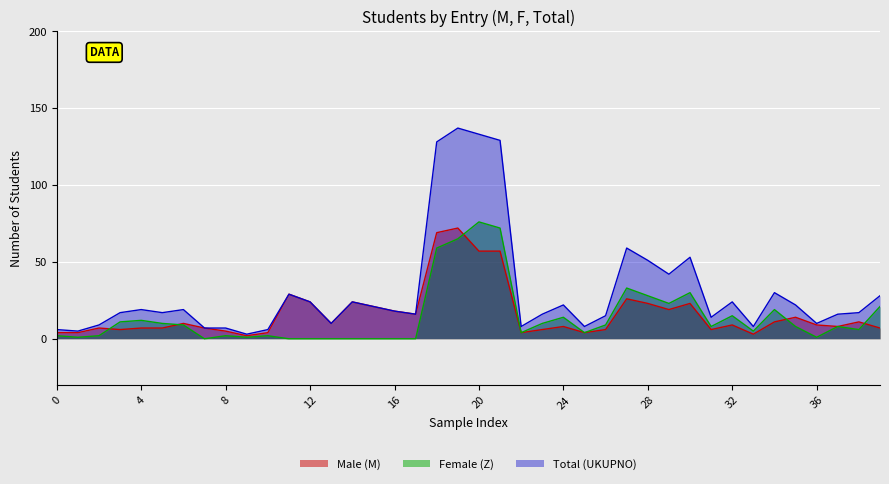

What is the difference between the maximum and second lowest values in the Male (M) series?

69